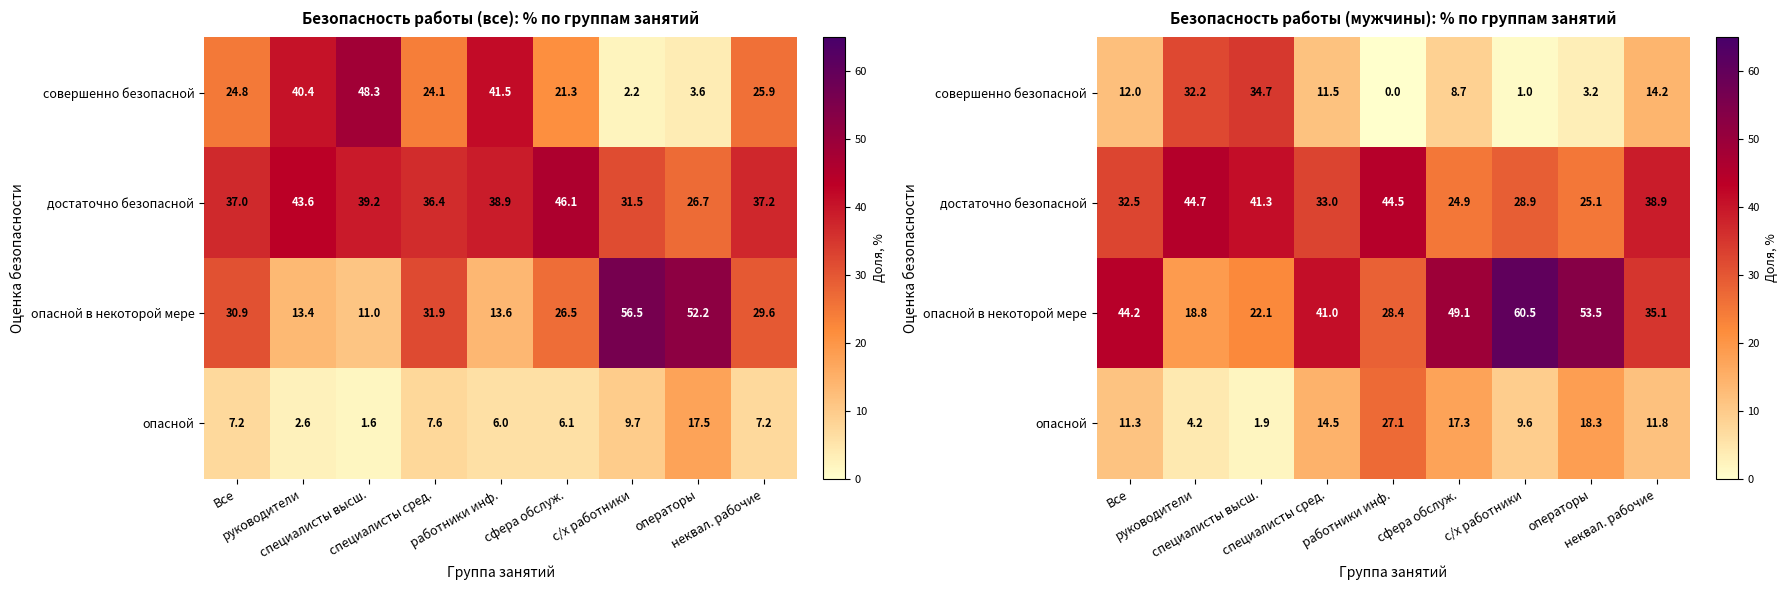

Is the value of опасной at неквал. рабочие greater than the value of достаточно безопасной at Все?

No